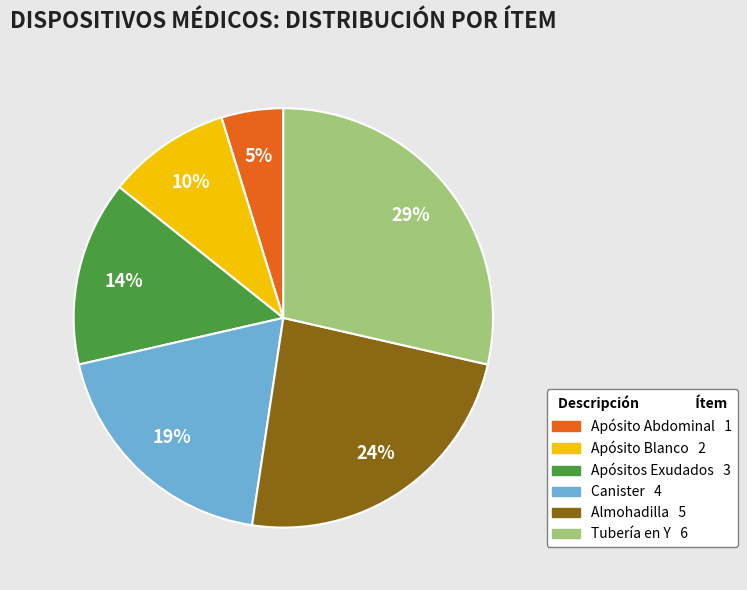

To the nearest percent, what is the average slice percentage?

17%